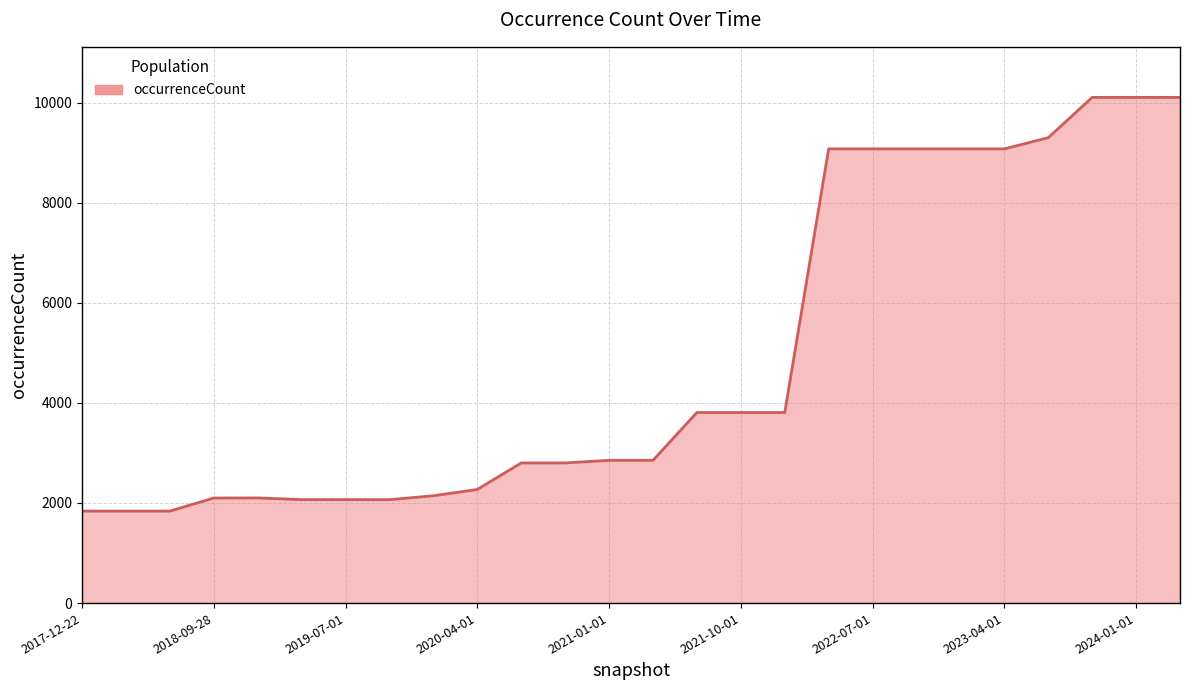

What is the difference between the maximum and minimum values?

8264